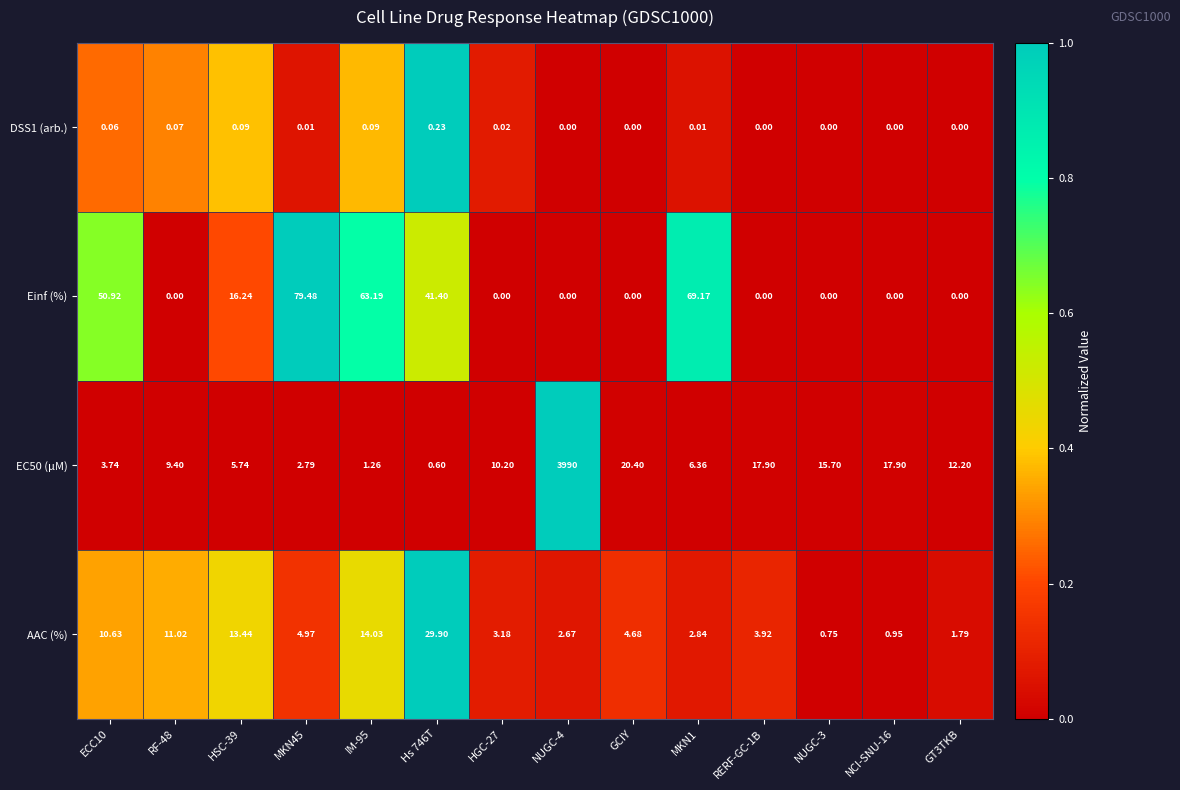

Is the value of EC50 (µM) at Hs 746T greater than the value of AAC (%) at RF-48?

No